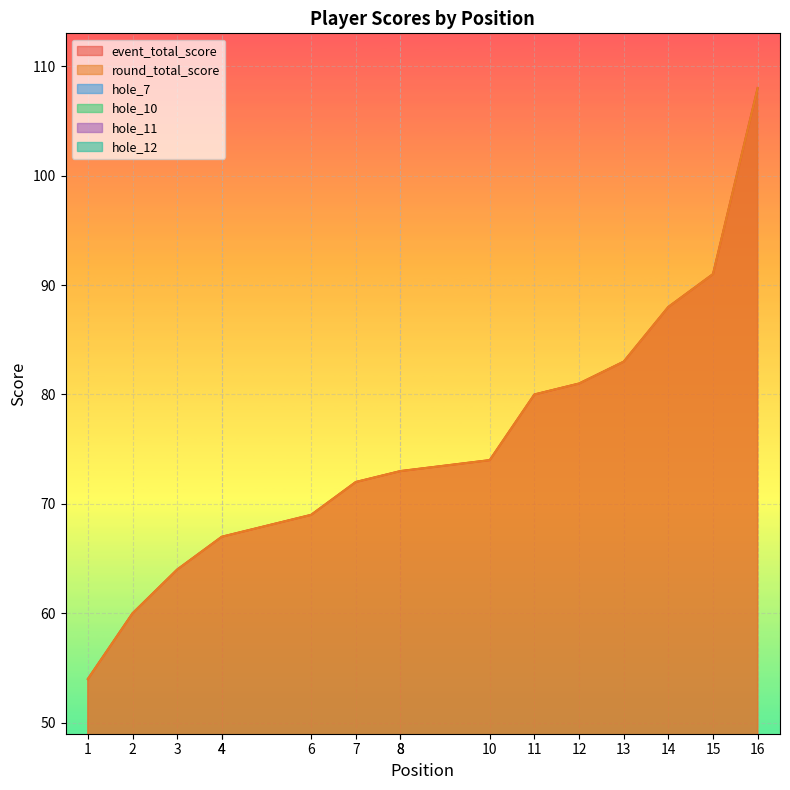

Which series has the widest spread of values?

event_total_score